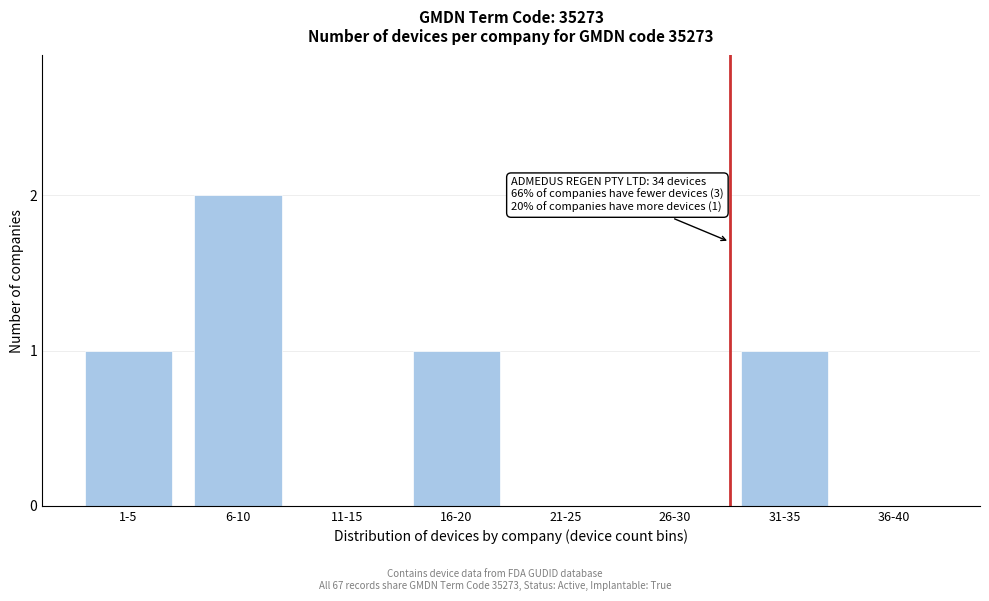

Reading left to right, what are all the values shown in this chart?

1-5=1	6-10=2	11-15=0	16-20=1	21-25=0	26-30=0	31-35=1	36-40=0